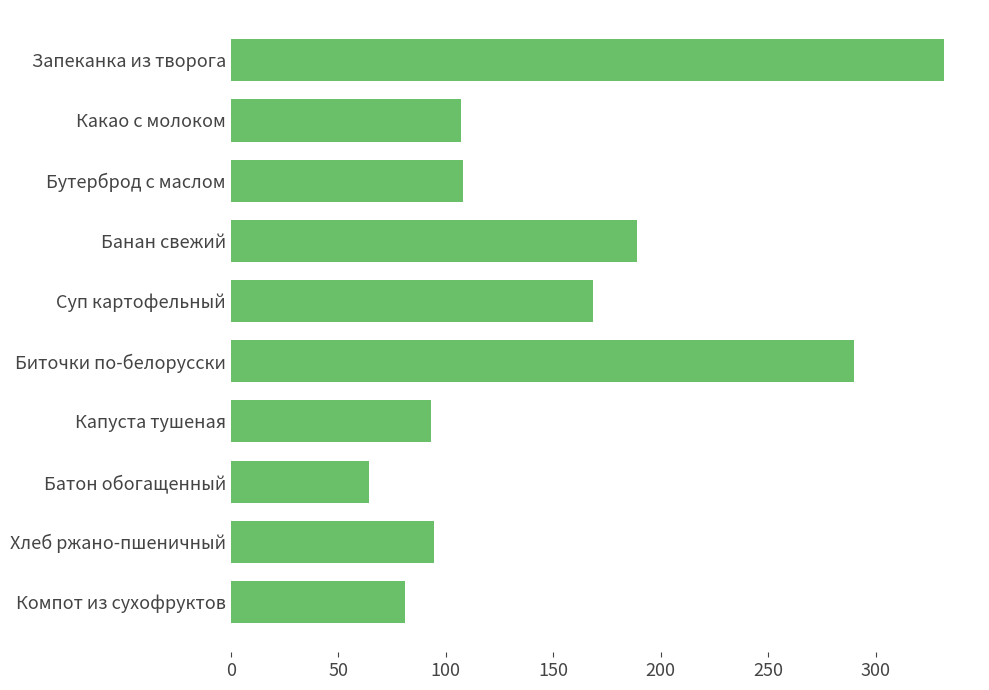

Between Хлеб ржано-пшеничный and Компот из сухофруктов, which is larger?

Хлеб ржано-пшеничный